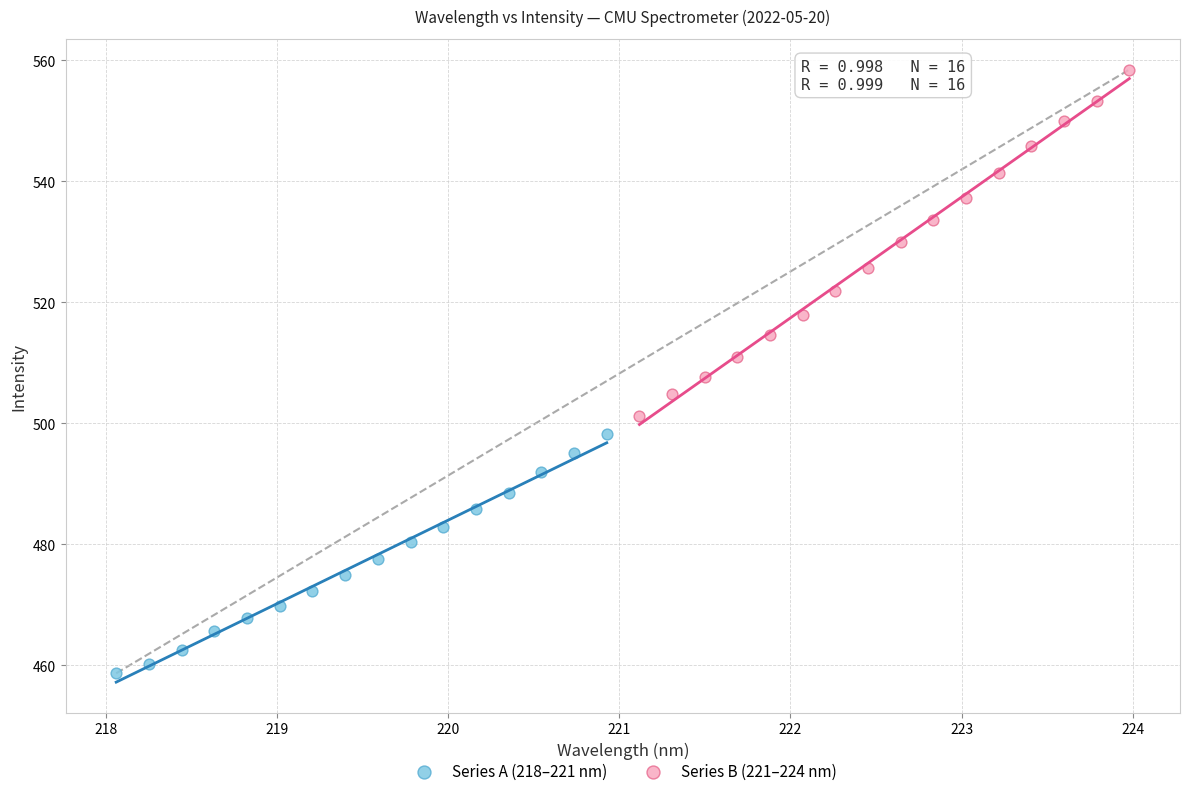

Which series has the widest spread of Y values?

Series B (221–224 nm)